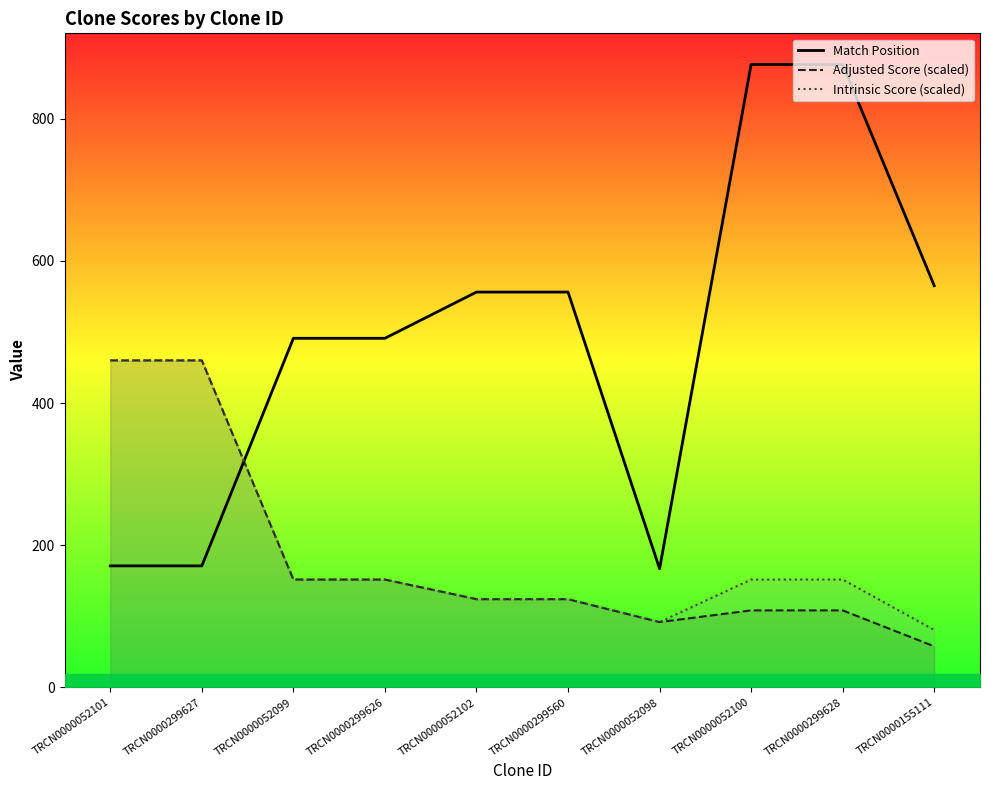

Is the value of Intrinsic Score (scaled) at TRCN0000052102 greater than the value of Match Position at TRCN0000299627?

No